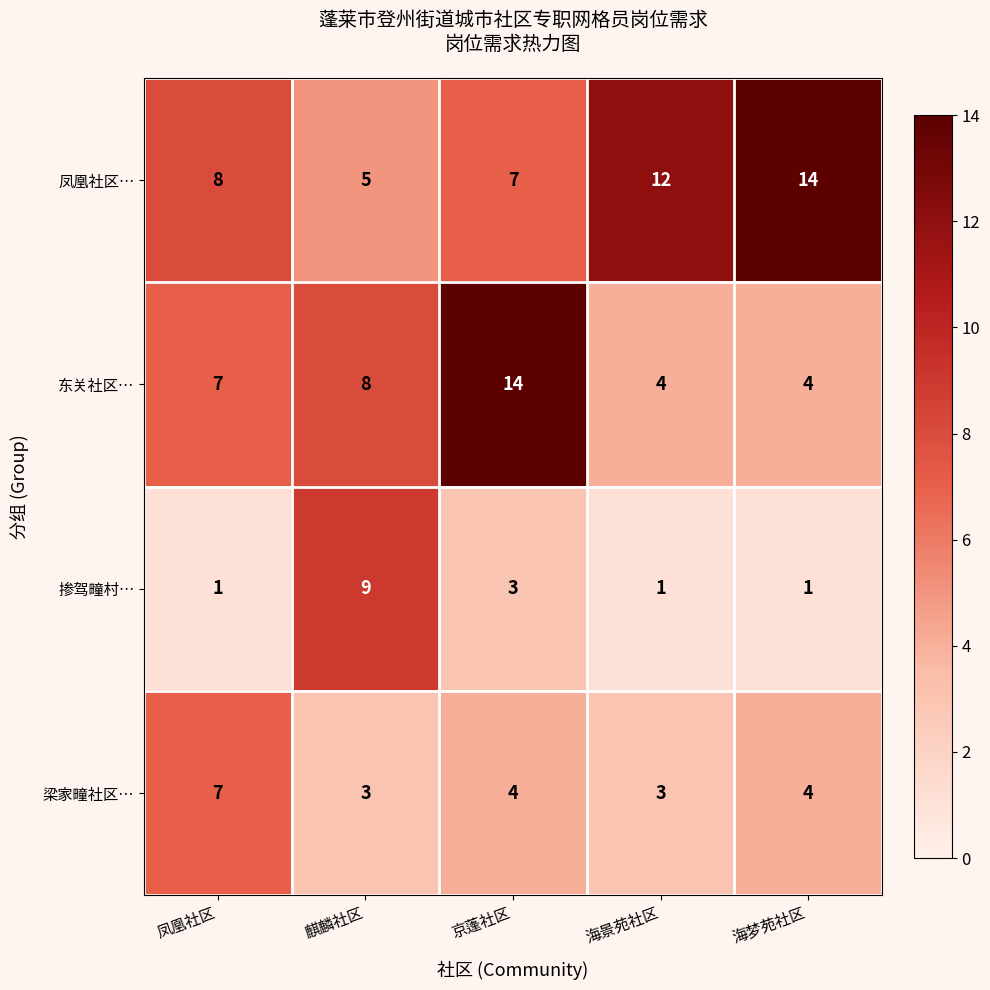

Is it true that 东关社区… equals 8 at 麒麟社区?

True